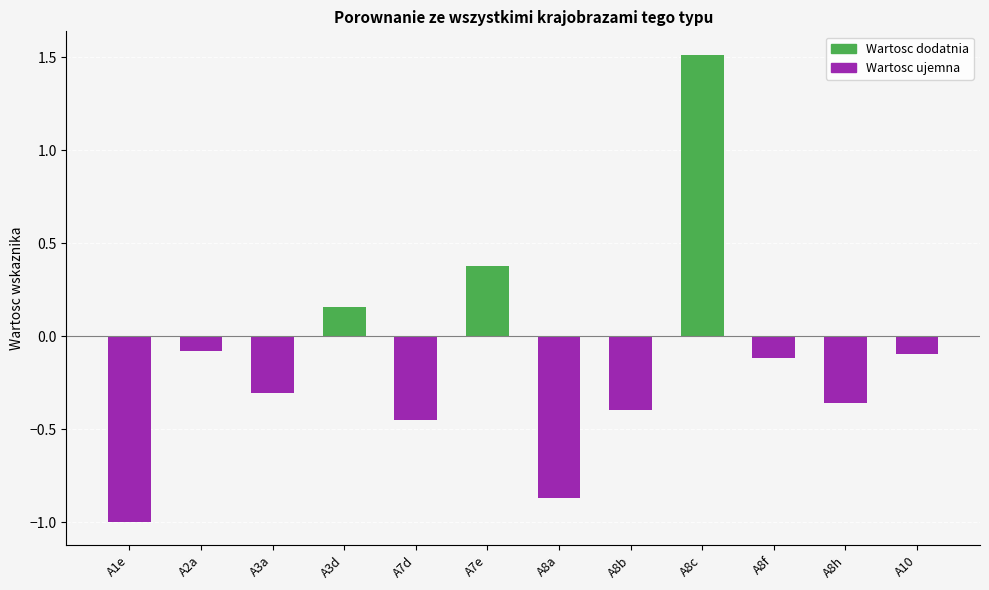

What is the difference between the second highest and second lowest values?

1.2